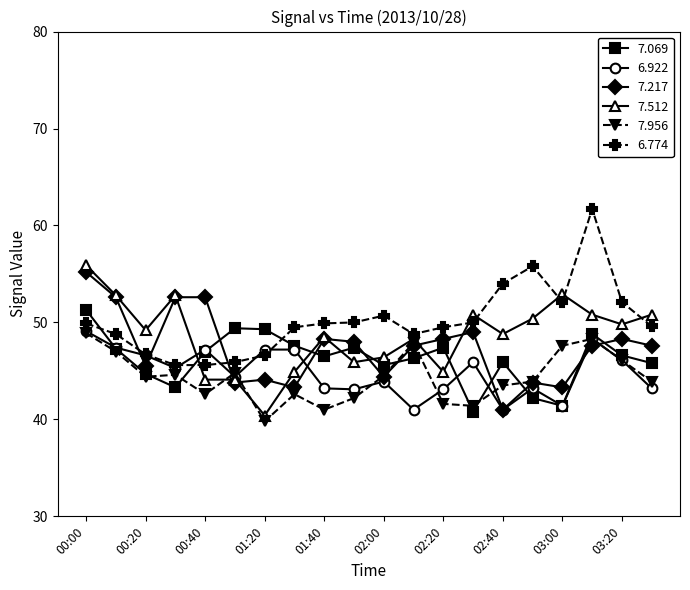

True or false: 7.217 and 6.774 cross at least once.

True